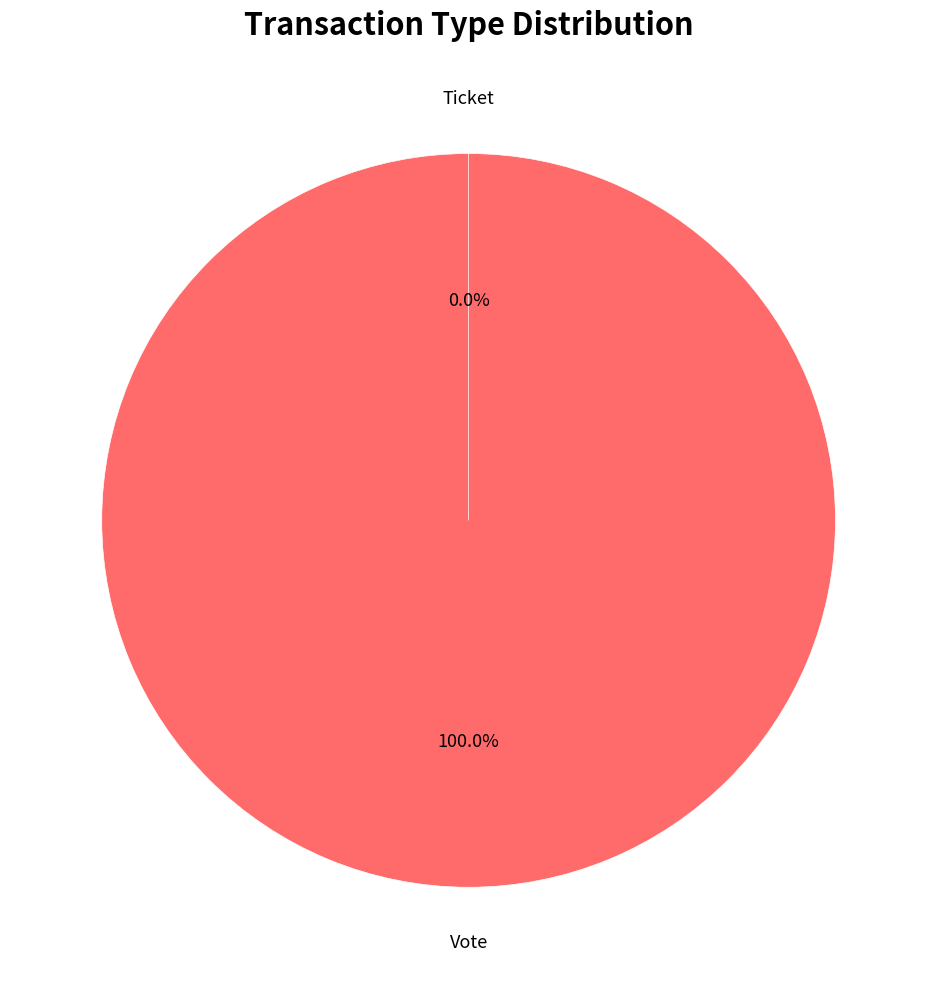

Rank the categories by value from highest to lowest.

Vote, Ticket